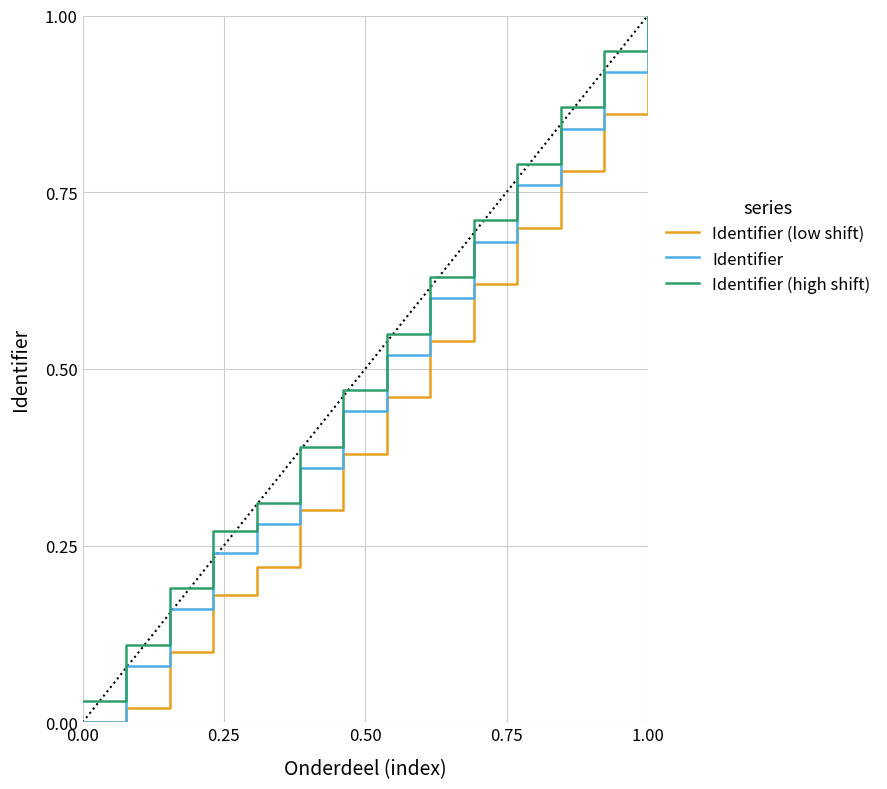

Which series has the widest spread of values?

Identifier